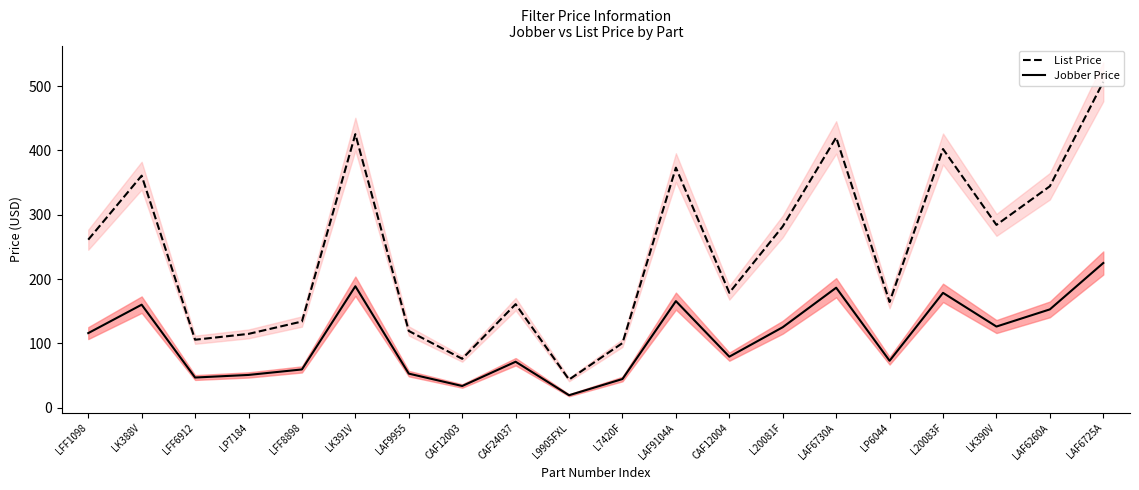

Between L7420F and L9905FXL, which is larger?

L7420F